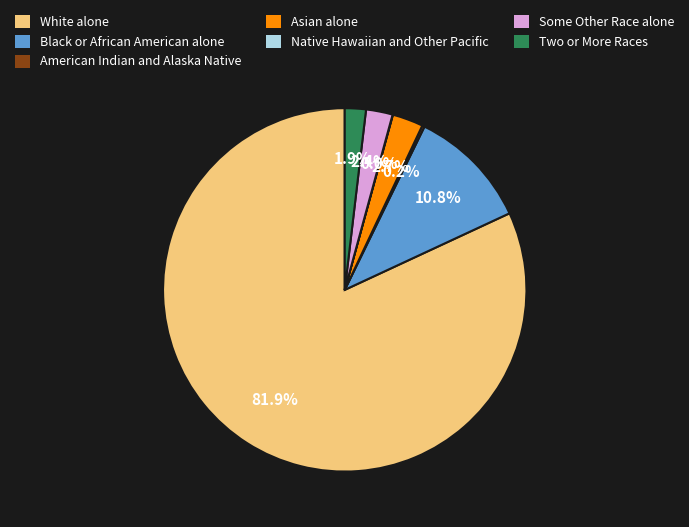

Between Black or African American alone and Two or More Races, which is larger?

Black or African American alone